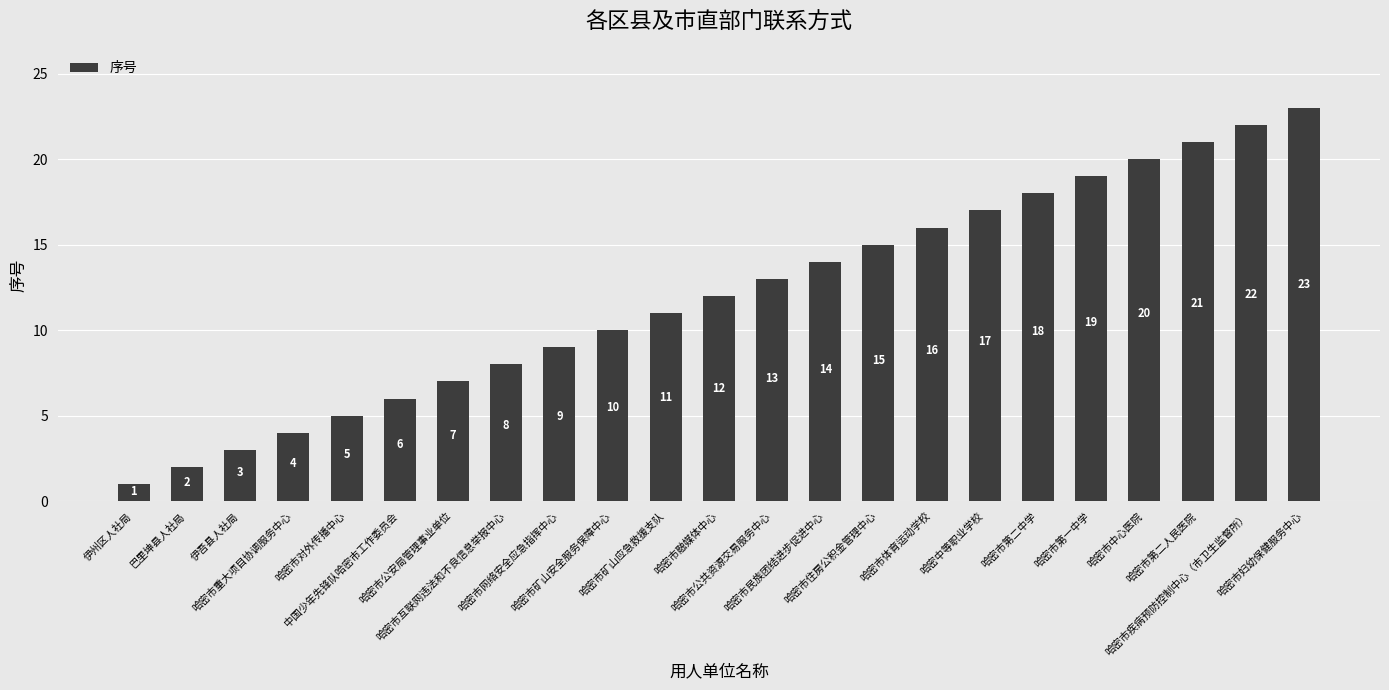

Is it true that the value at 哈密市重大项目协调服务中心 is 7?

False